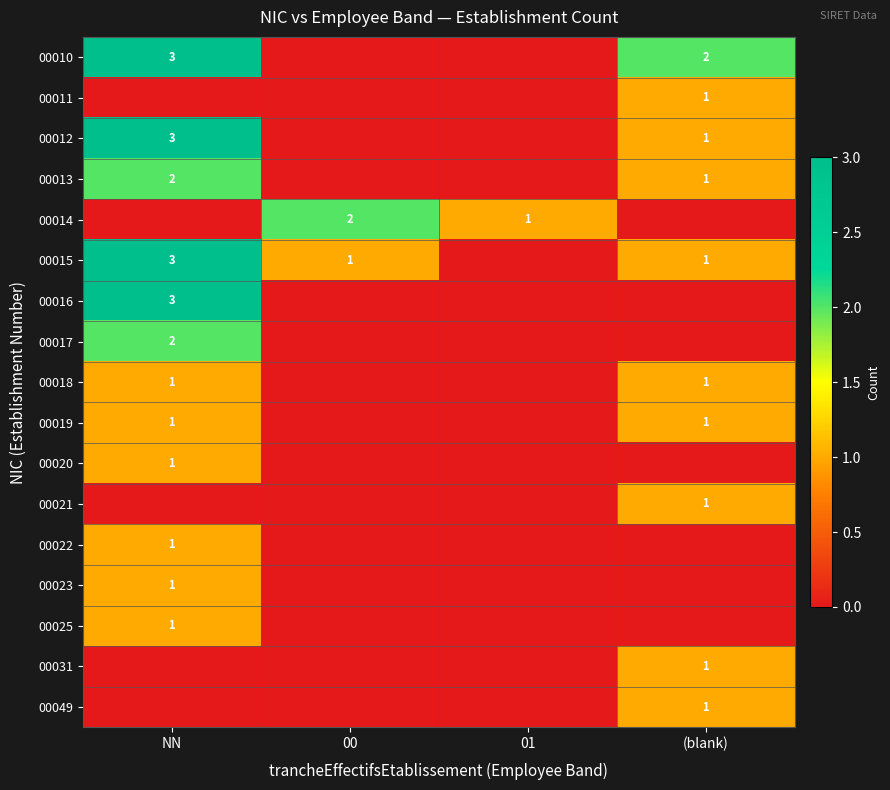

What is the sum of the 00015 values at NN and 00?

4